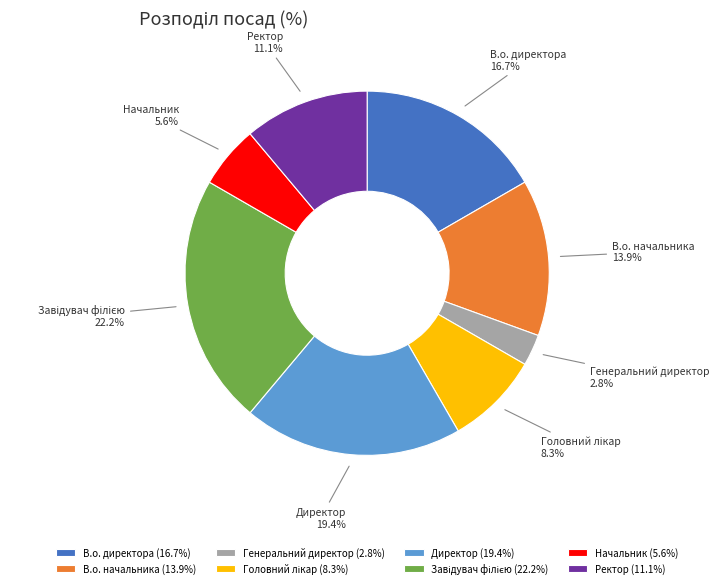

What is the ratio of the value at Директор to the value at В.о. директора?

1.2